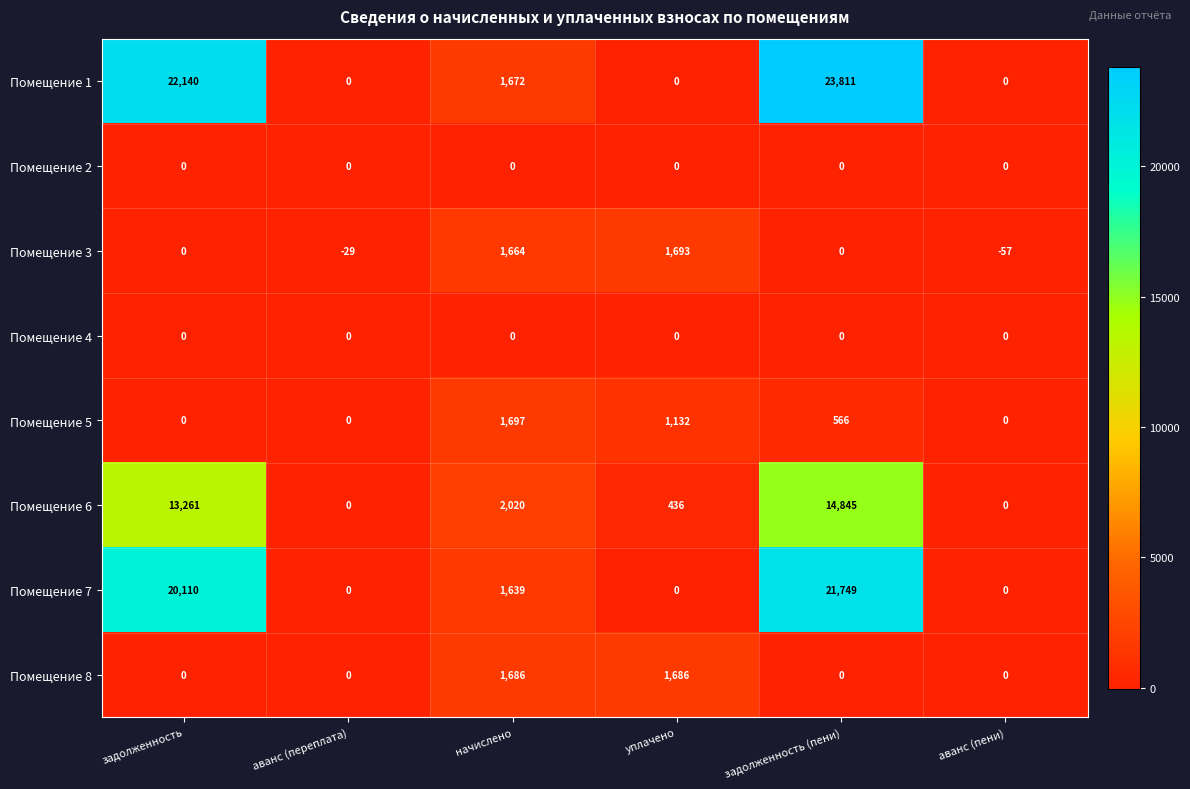

Where is Помещение 6 nearest to the value 7422?

начислено